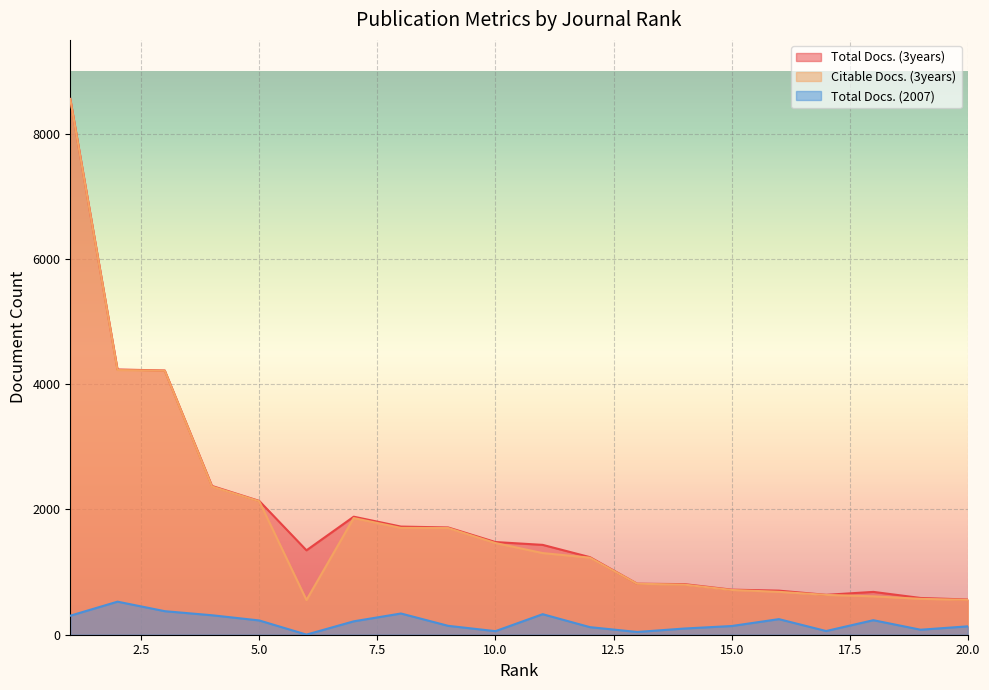

Reading left to right, what are all the values shown in this chart?

Total Docs. (3years): 8558	4236	4220	2376	2137	1348	1885	1727	1713	1480	1435	1239	815	808	720	704	637	684	587	562
Citable Docs. (3years): 8555	4227	4217	2367	2132	554	1863	1706	1704	1464	1304	1231	814	800	715	685	636	613	573	557
Total Docs. (2007): 304	528	376	311	228	2	214	339	142	57	328	121	44	99	139	249	59	232	80	134